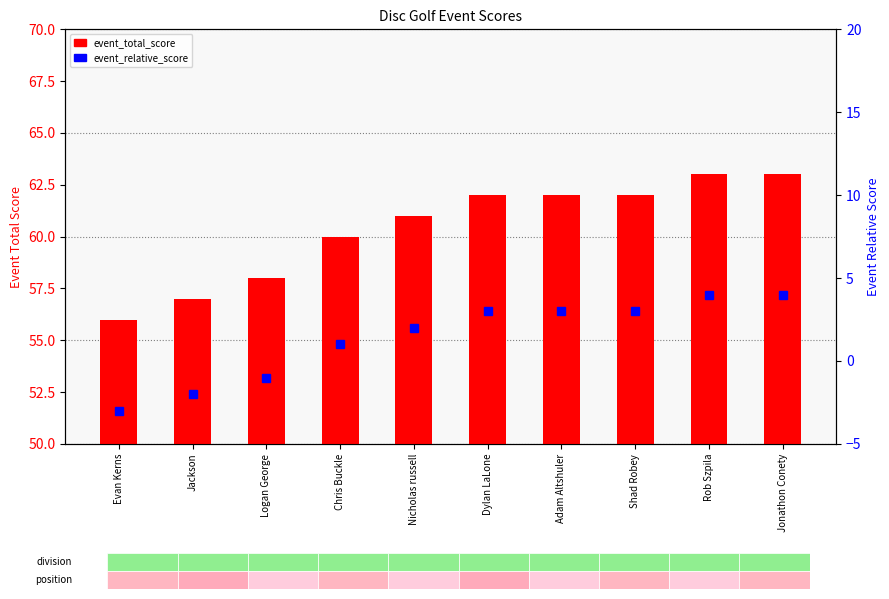

Which has a higher value, Evan Kerns or Adam Altshuler?

Adam Altshuler